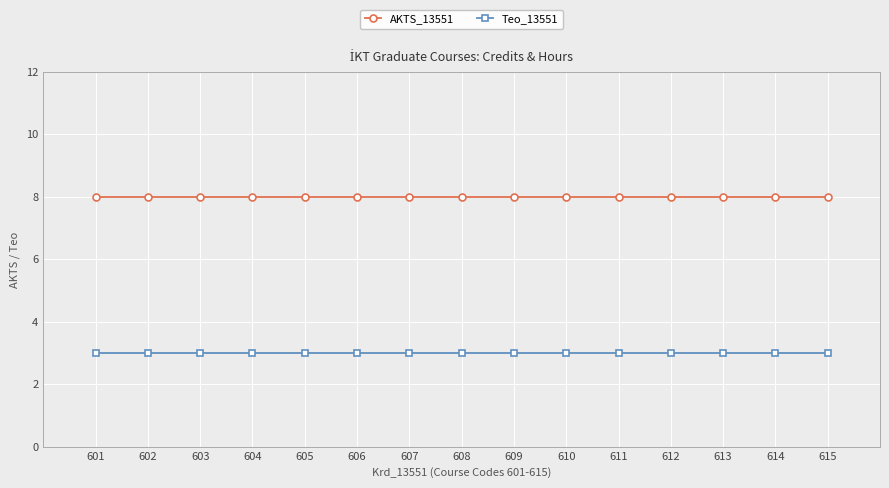

True or false: Teo_13551 and AKTS_13551 intersect in this chart.

False